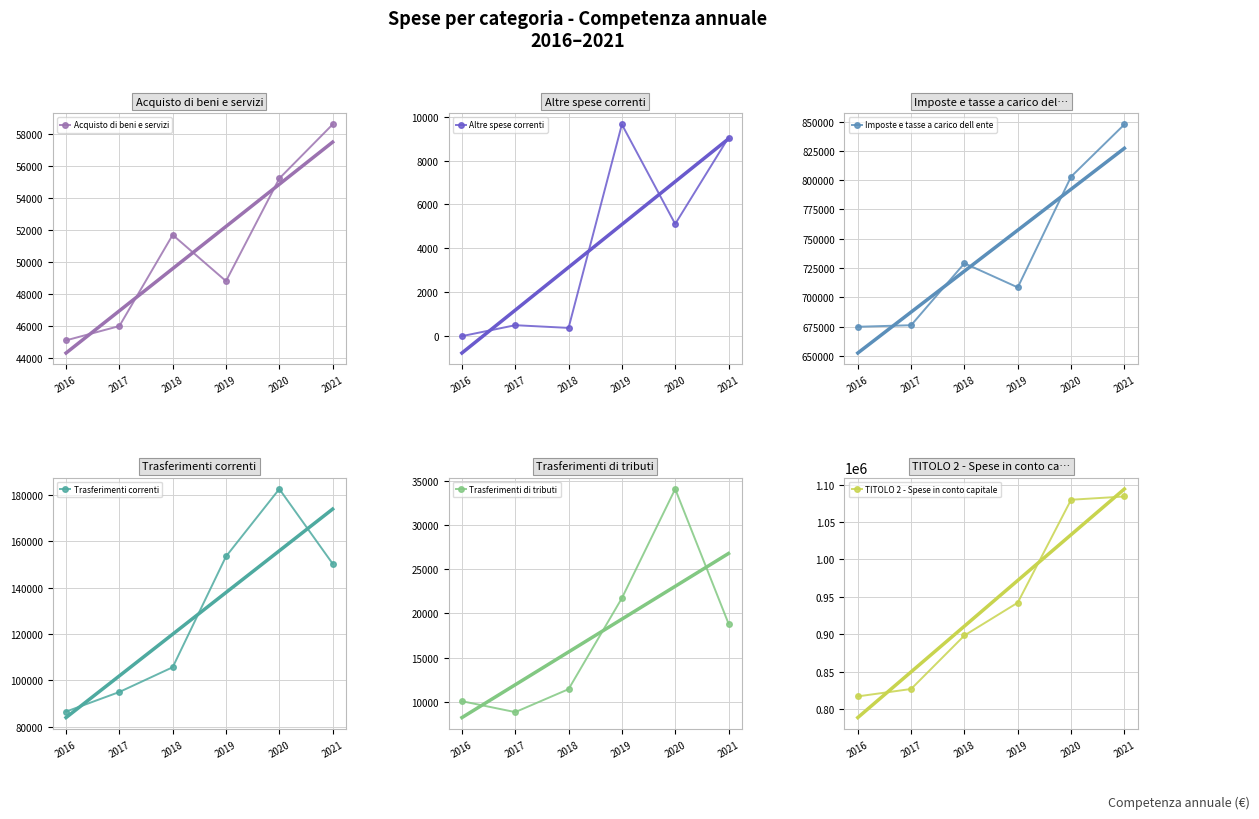

What are all the series names shown in the legend?

Acquisto di beni e servizi, Altre spese correnti, Imposte e tasse a carico dell ente, Trasferimenti correnti, Trasferimenti di tributi, TITOLO 2 - Spese in conto capitale